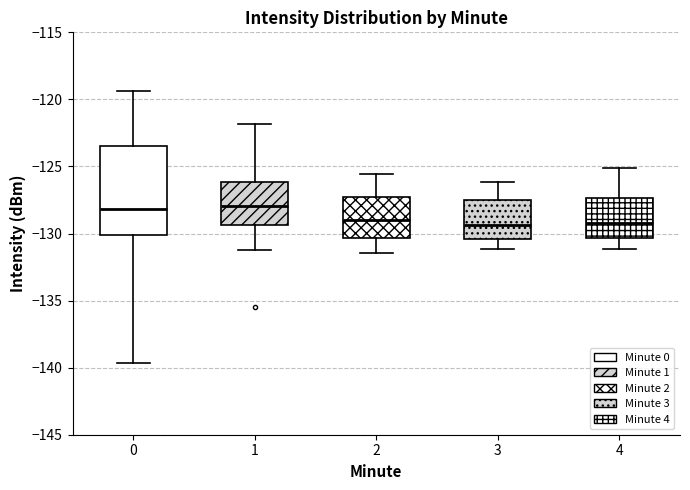

Comparing the boxes themselves (not the whiskers), which one is the tallest?

0